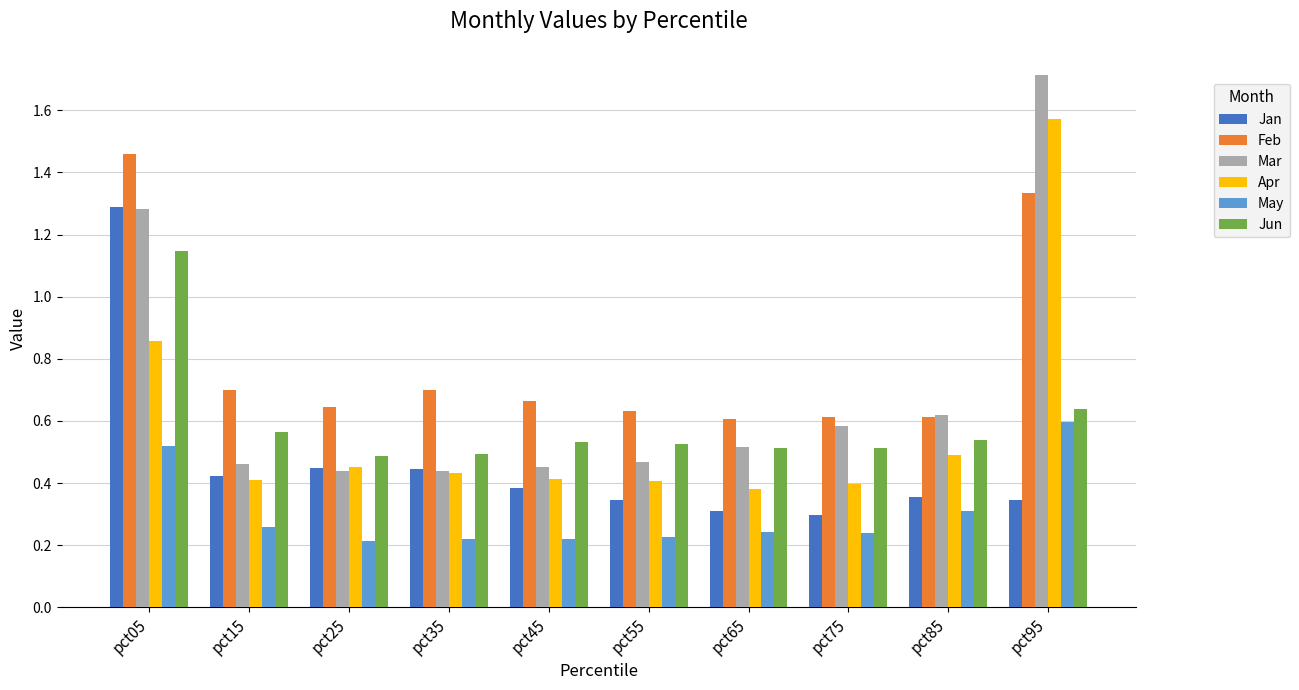

Which category has the highest value across all series?

pct95